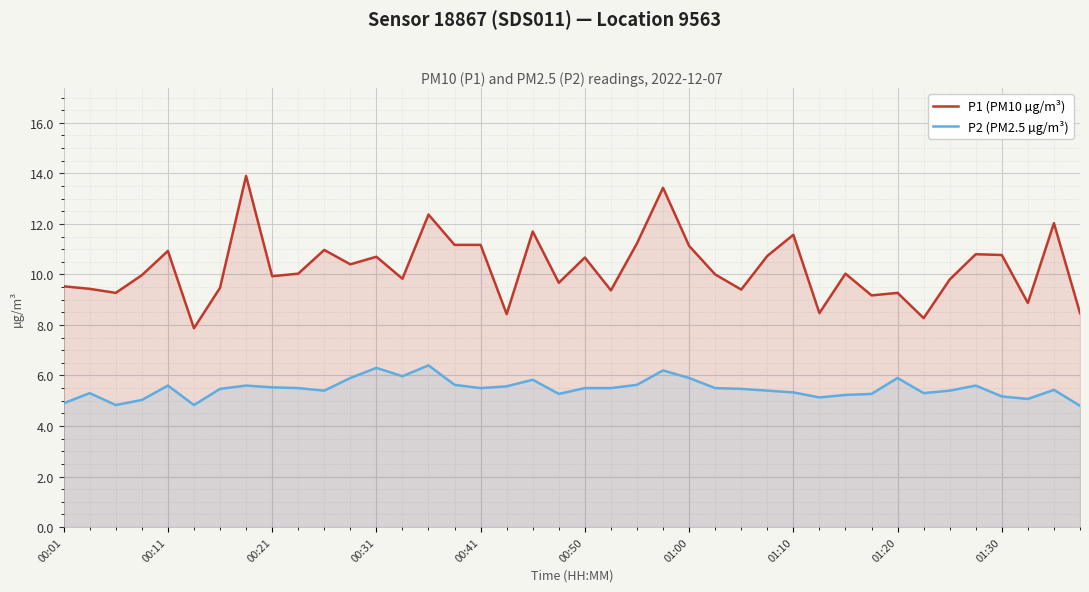

Rank the series at 00:41 from highest to lowest value.

P1 (PM10 µg/m³), P2 (PM2.5 µg/m³)